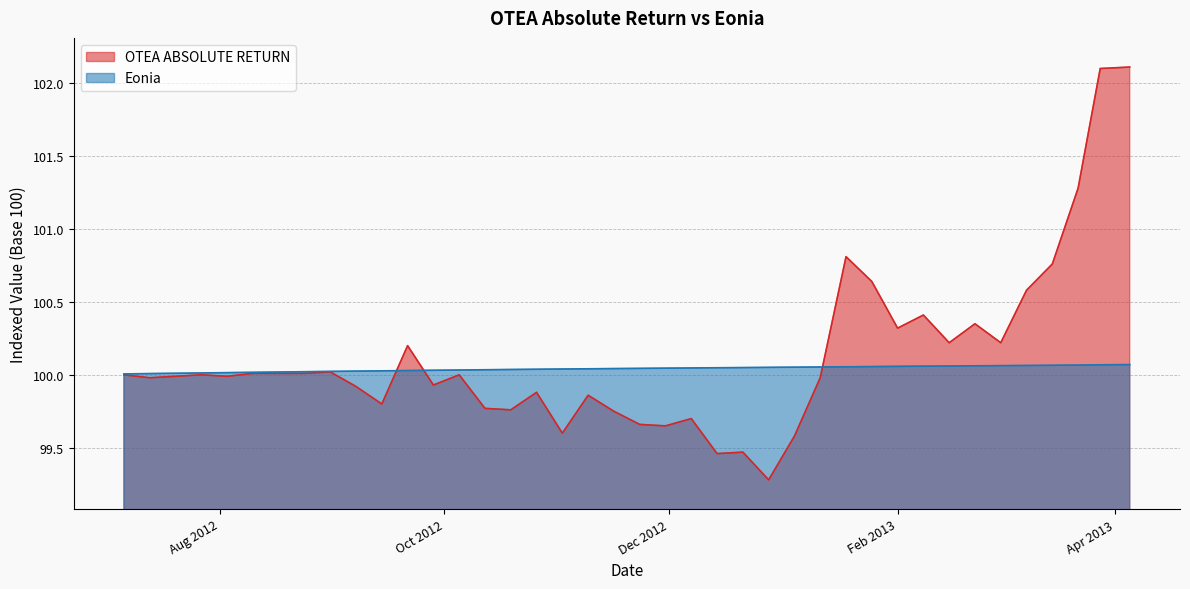

Which series has the largest total across all categories?

OTEA ABSOLUTE RETURN